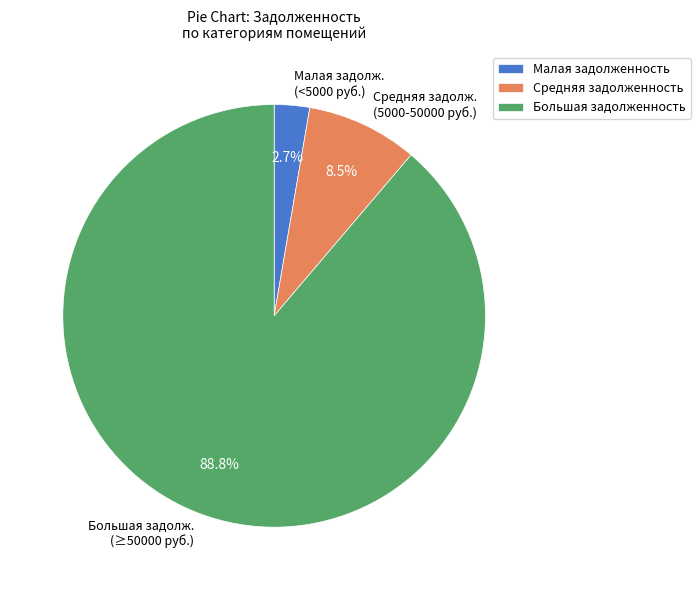

Does Средняя задолж. (5000-50000 руб.) account for over 50% of the chart?

No